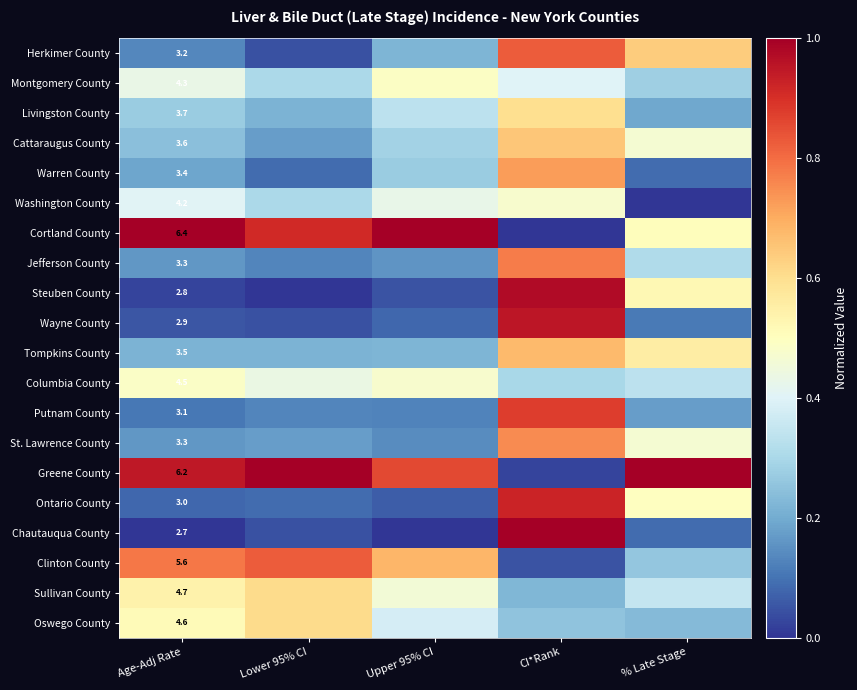

True or false: Warren County has a value of 0.7 at CI*Rank.

True